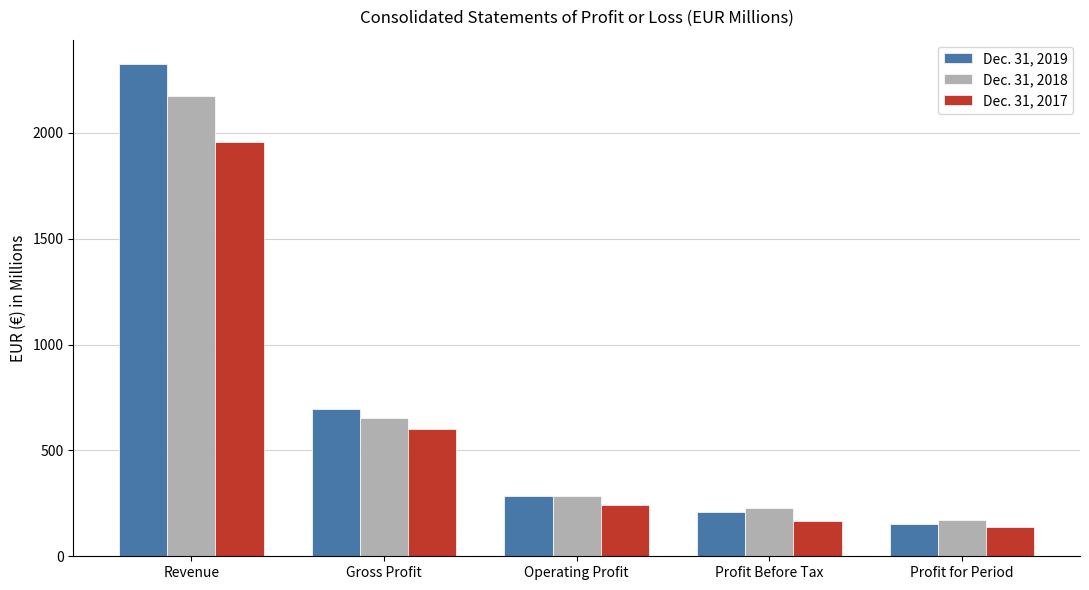

How many bars are there in each group?

3